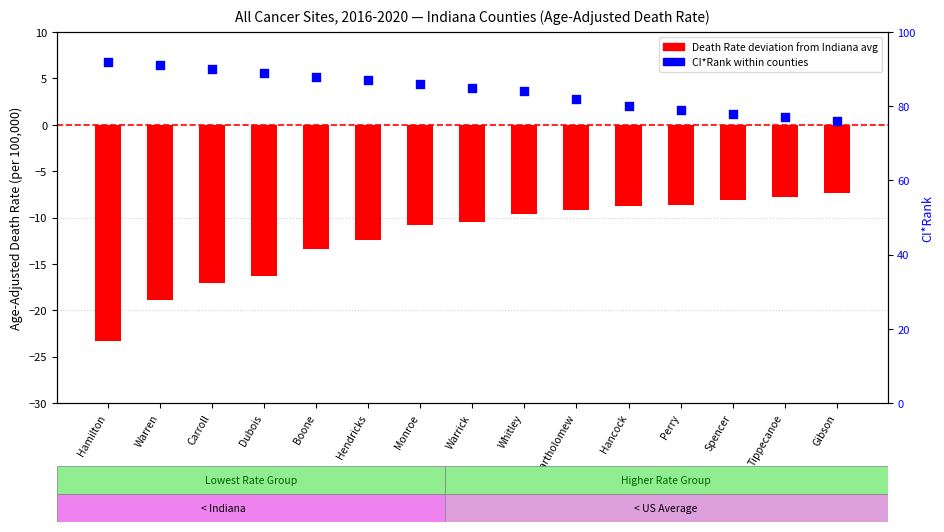

What are all the series names shown in the legend?

Death Rate deviation from Indiana avg, CI*Rank